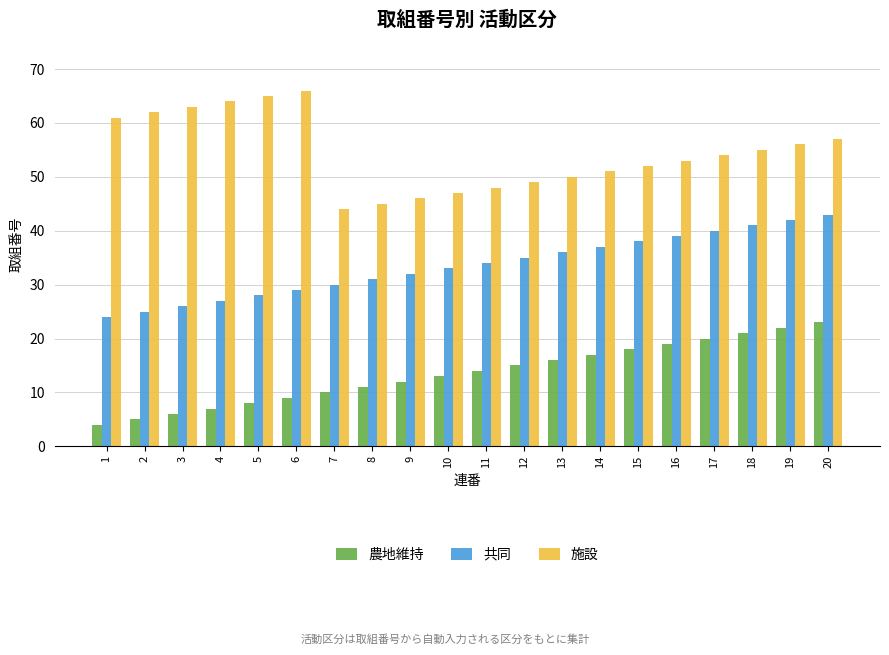

List the labels in order of 施設 value, smallest first.

7, 8, 9, 10, 11, 12, 13, 14, 15, 16, 17, 18, 19, 20, 1, 2, 3, 4, 5, 6